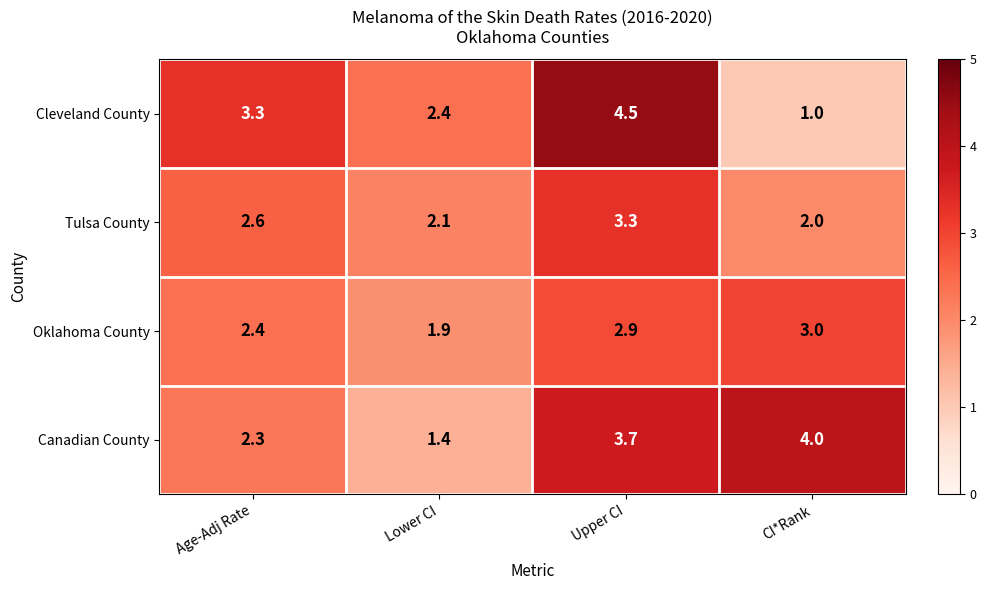

At which category is the sum across all series the highest?

Upper CI